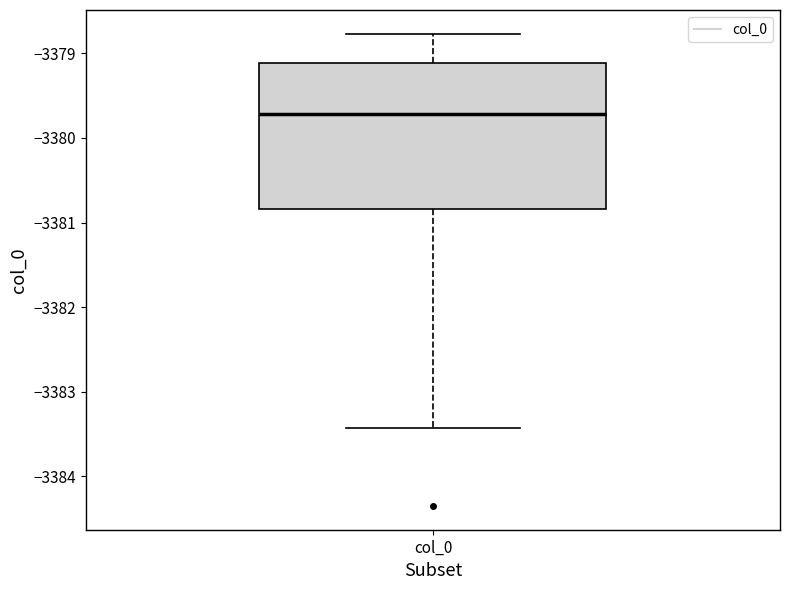

Transcribe this box plot: give where the median line is, the range the box spans, and where the two whiskers end, as read against the y-axis. The values are not printed on the chart, so give them approximately, as read against the axis.

median -3379.7, box -3380.8 to -3379.1, whiskers -3383.4 to -3378.8